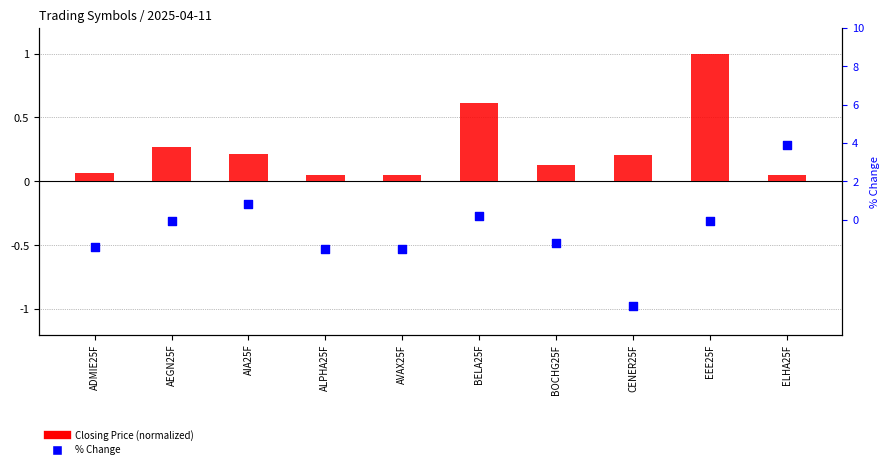

Which series has the largest total across all categories?

Closing Price (normalized)